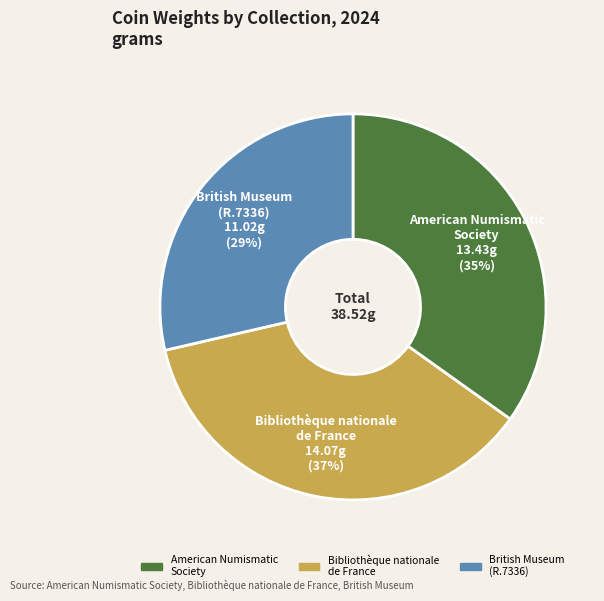

Combined, do British Museum (R.7336) and Bibliothèque nationale de France account for over 50%?

Yes